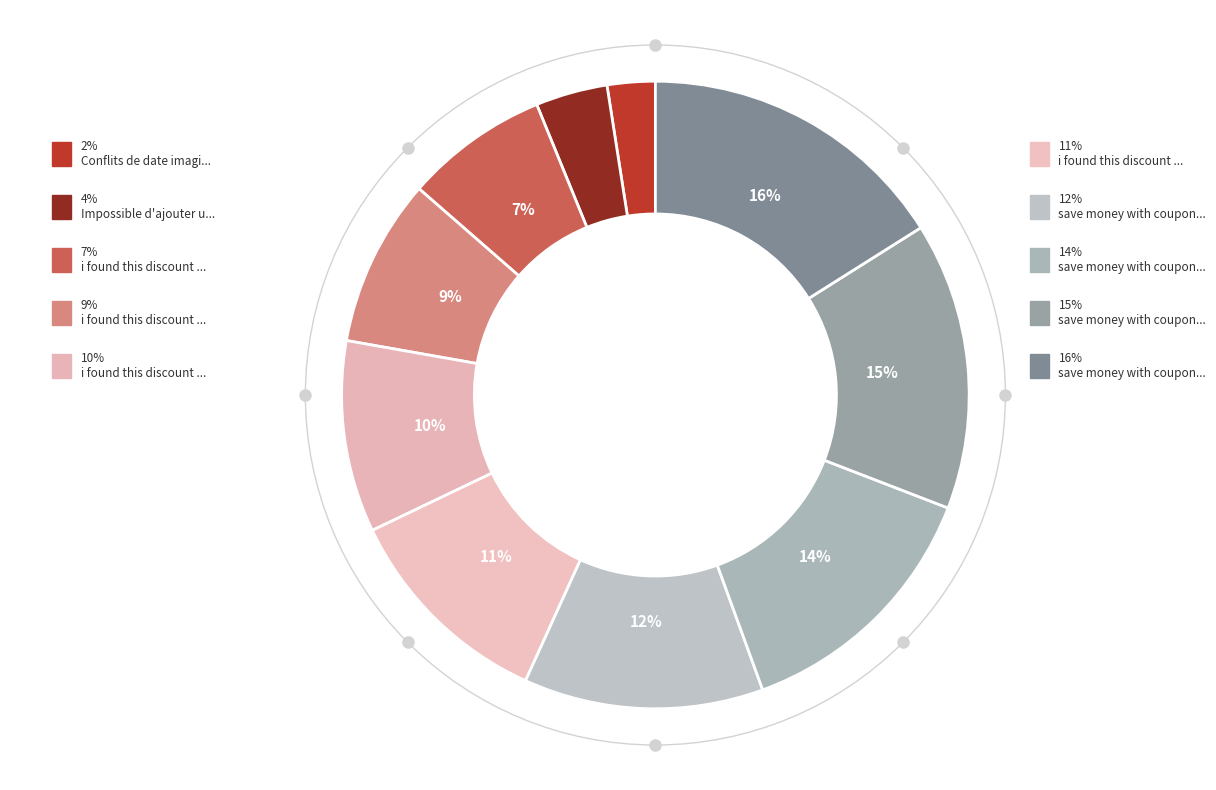

True or false: i found this discount (8) accounts for 1% of the total.

False